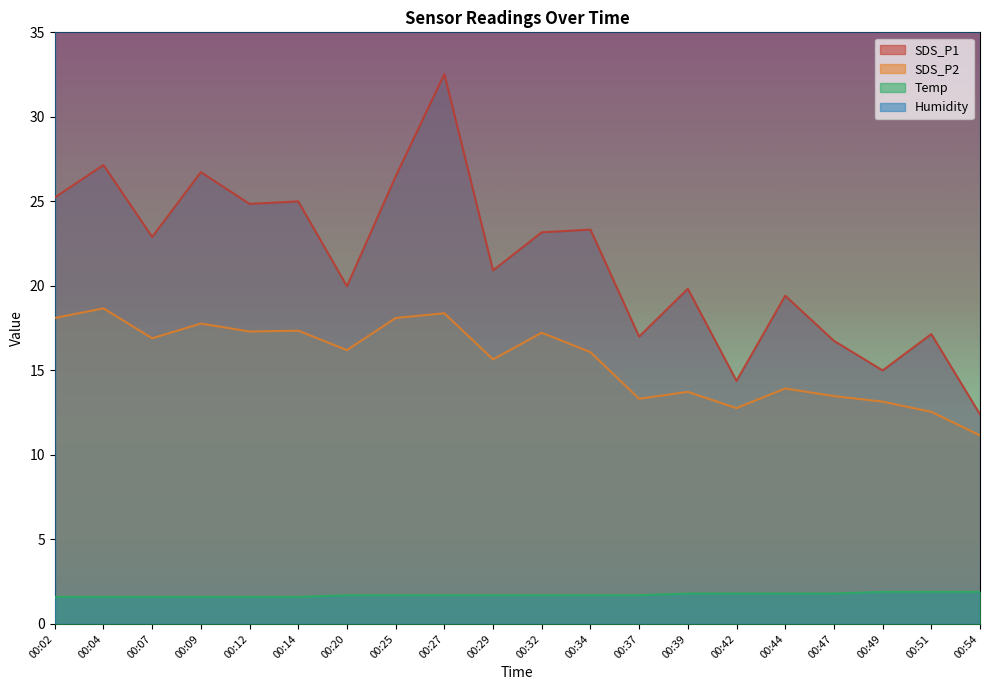

What value does the SDS_P1 series have at 00:44?

19.4